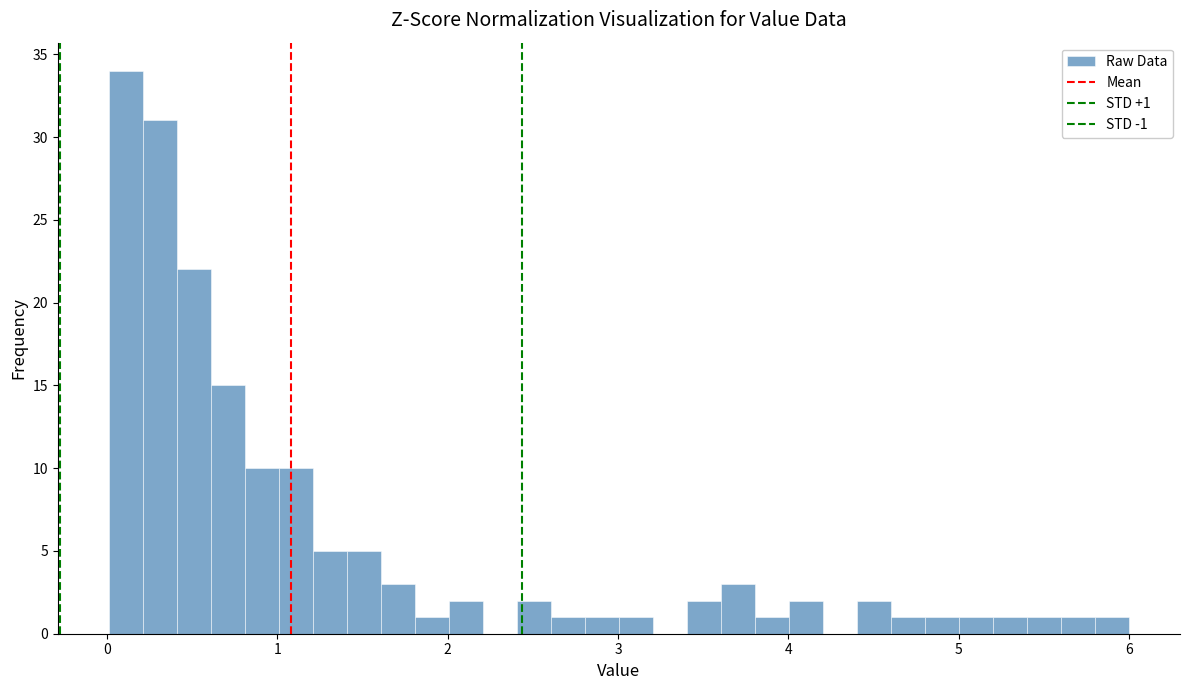

Read against the x-axis, roughly where is the centre of the tallest bar?

0.1